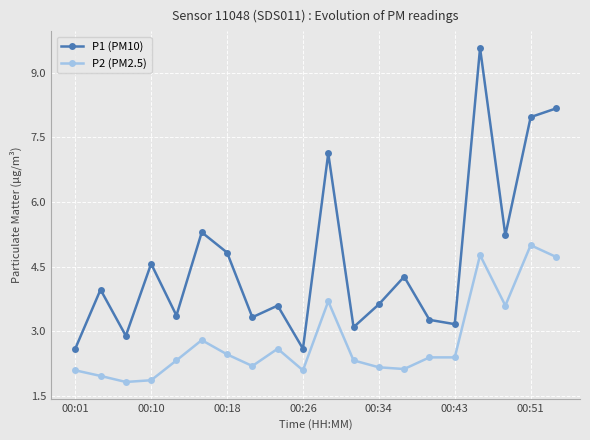

In P1 (PM10), how many points are lower than both neighbors (excluding endpoints)?

7